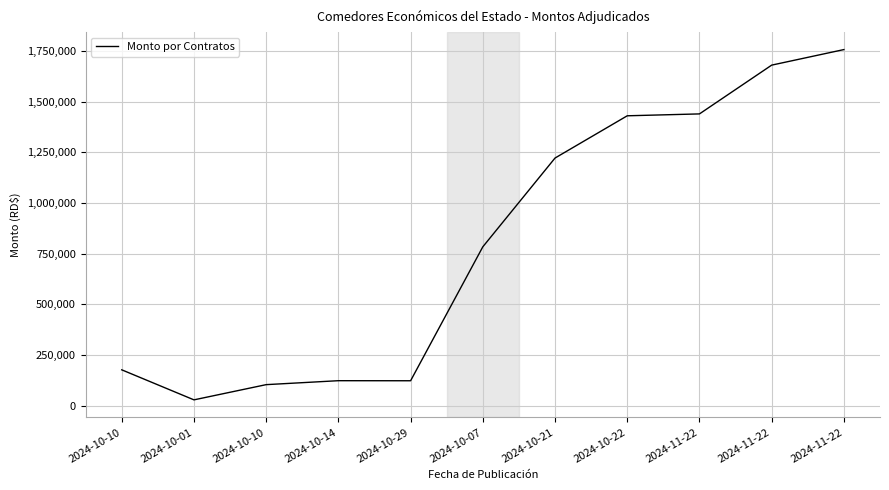

Where does the data first go above 783520?

2024-10-21